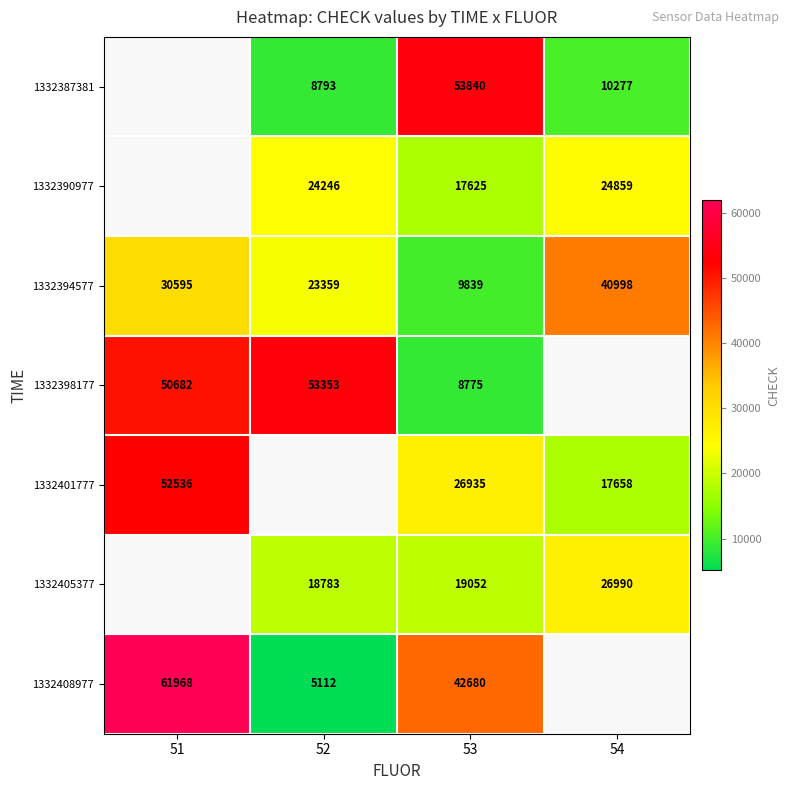

Between 51 and 53, which is larger?

53